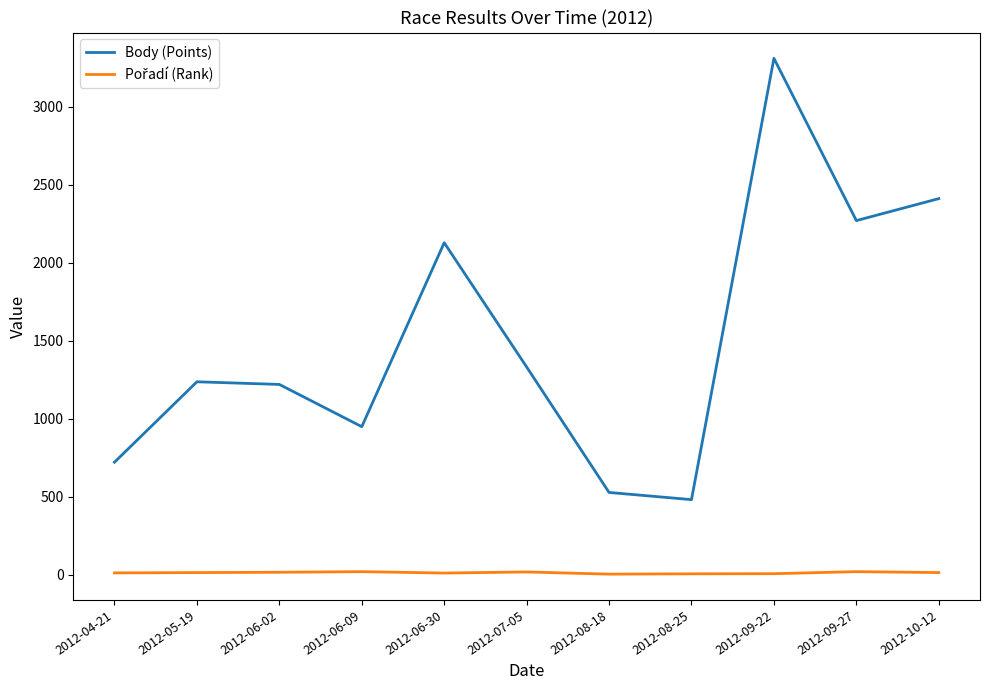

At which category is the sum across all series the highest?

2012-09-22